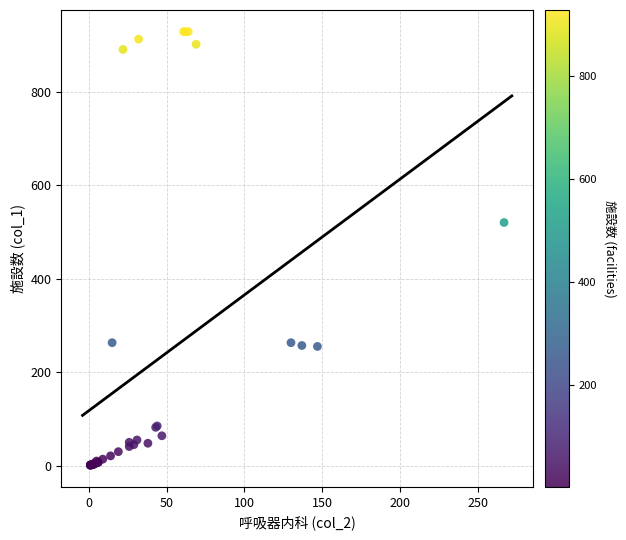

What Y value in the scatter plot is closest to 464?

520